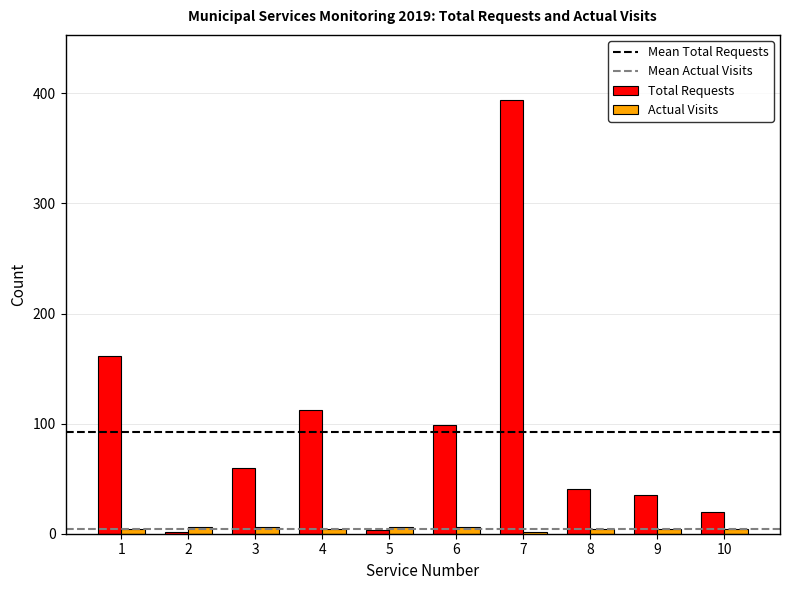

Which series has the largest range (max minus min)?

Total Requests